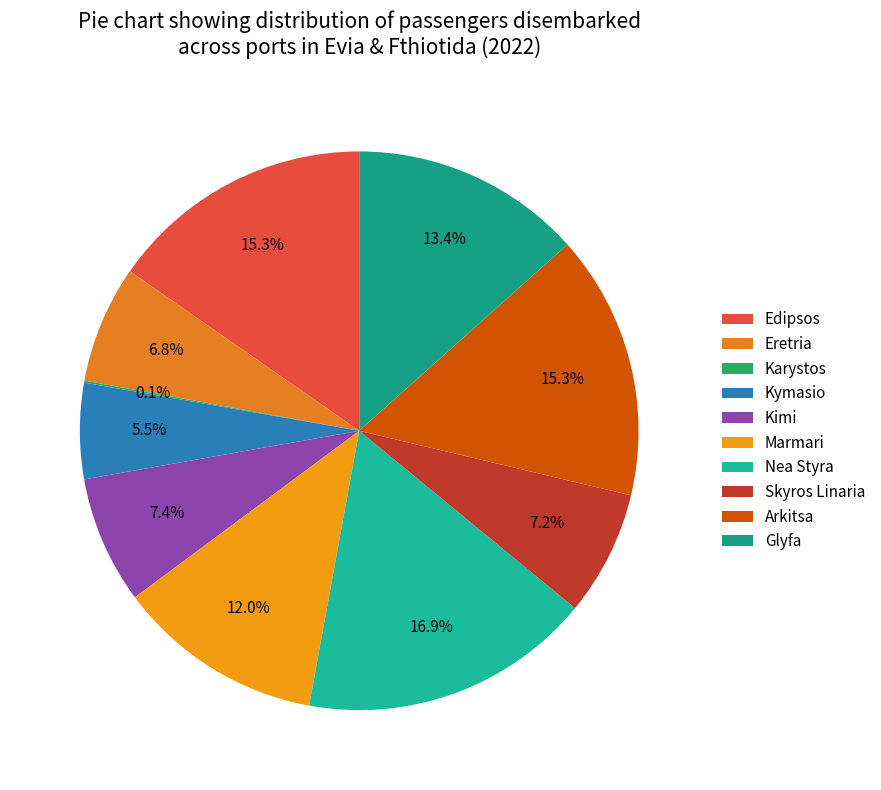

Between Glyfa and Skyros Linaria, which is larger?

Glyfa